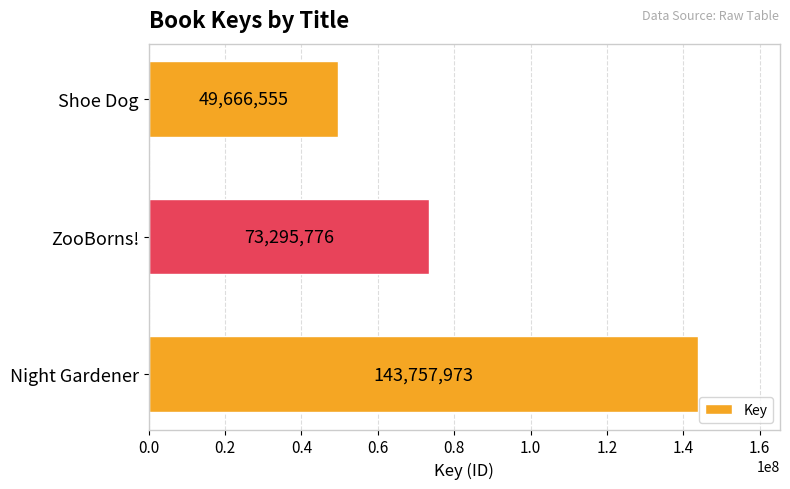

Rank the categories by value from lowest to highest.

Shoe Dog, ZooBorns!, Night Gardener